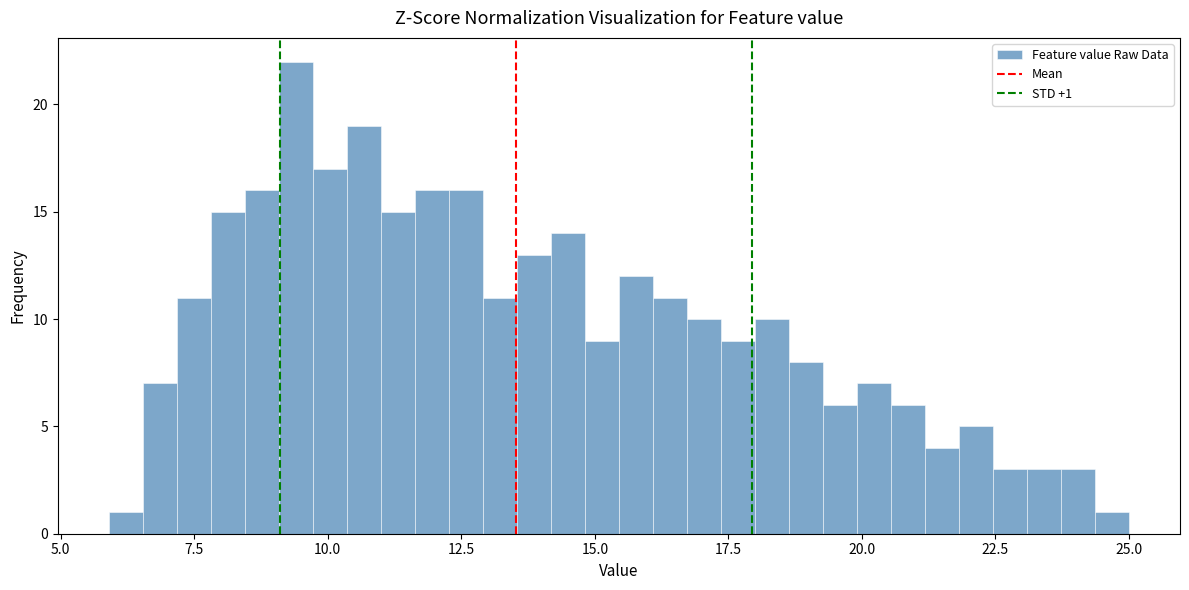

Read against the x-axis, roughly where is the centre of the tallest bar?

9.5